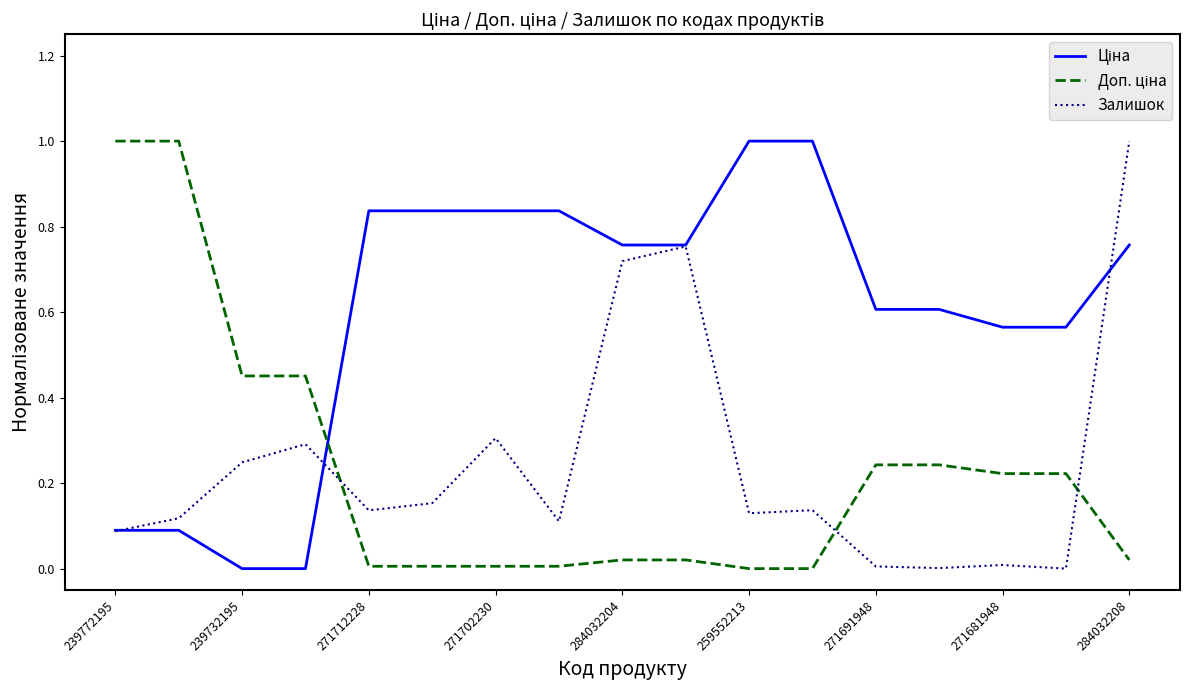

What is the greatest value displayed?

1.0